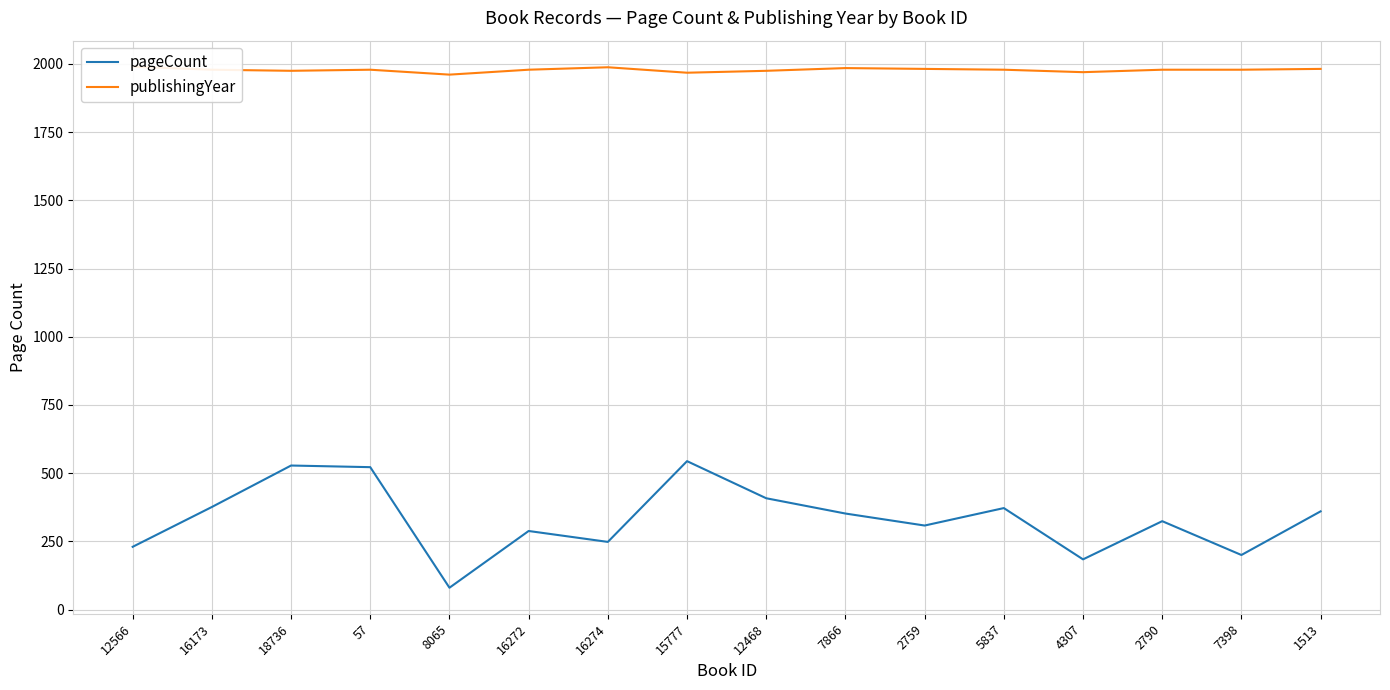

What is the total value across all series at 15777?

2512